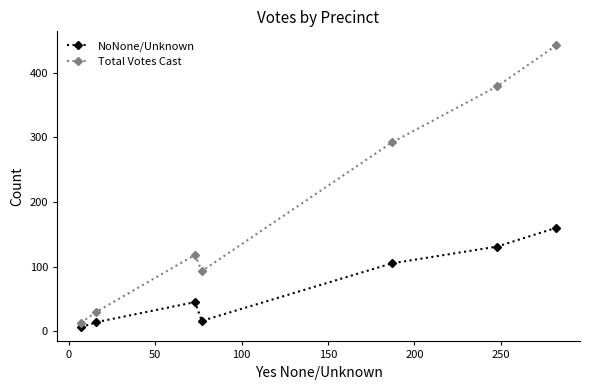

How many interior local peaks does the Total Votes Cast series have?

1